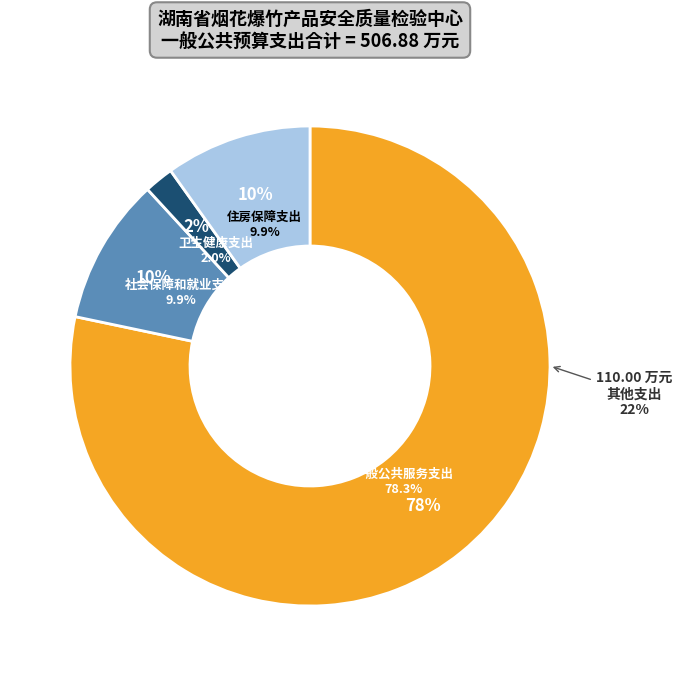

What is the smallest slice in the pie chart?

卫生健康支出